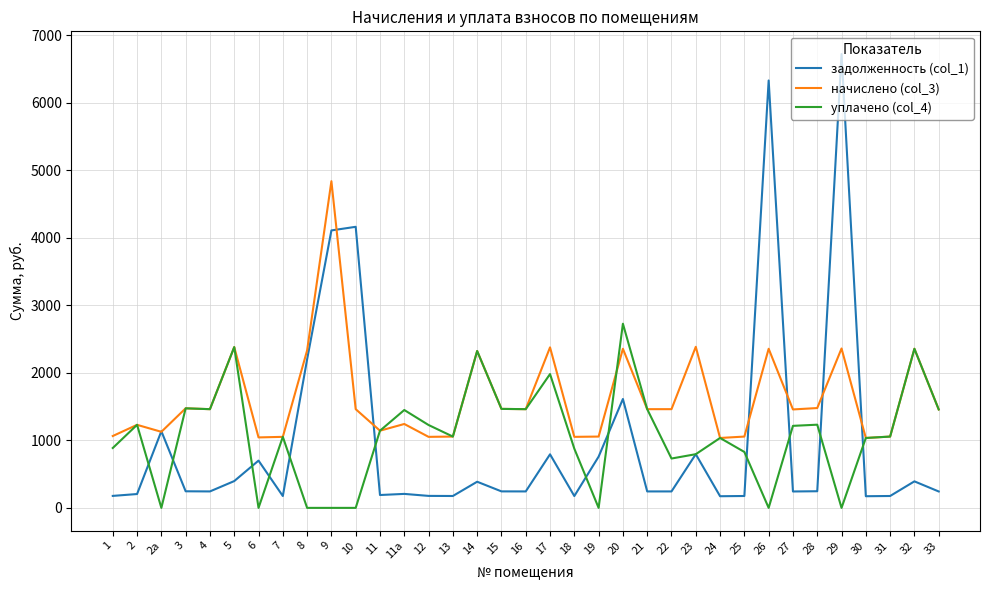

Does the chart have visible grid lines?

Yes